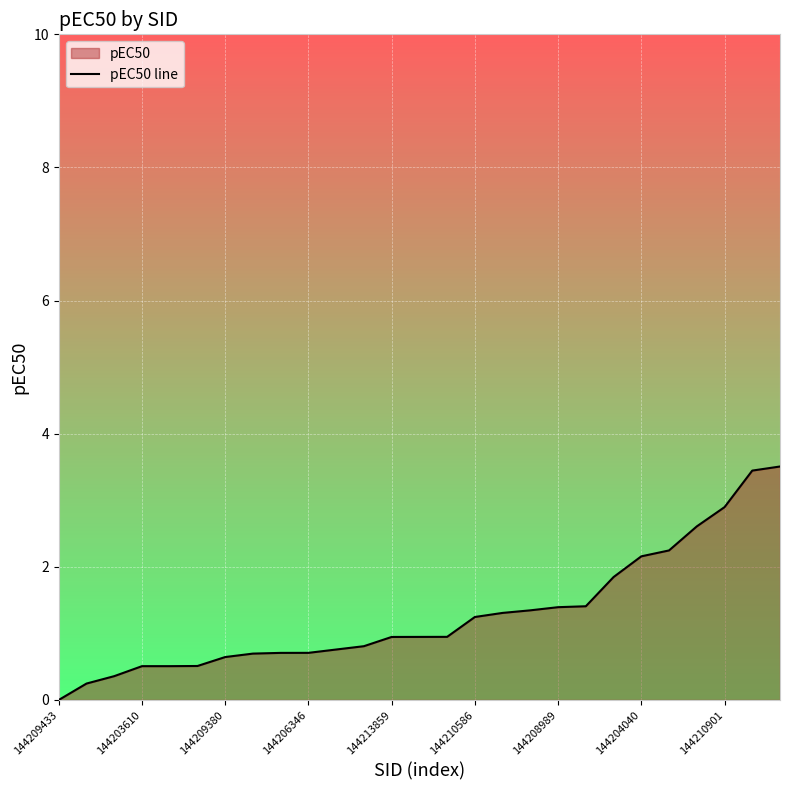

At which category does the chart reach its minimum across all series?

144209433